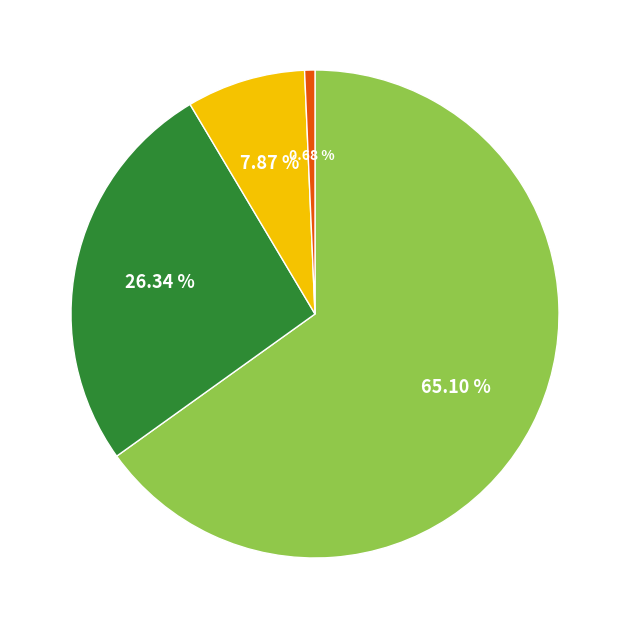

Does any single category account for the majority?

Yes